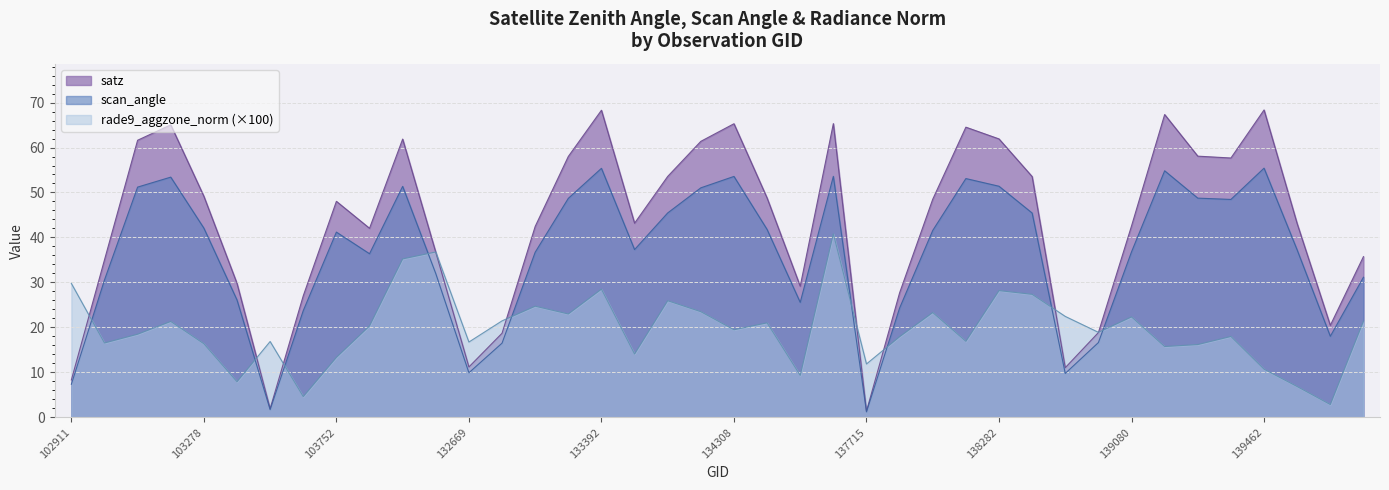

Between 134138 and 134505, which series saw the biggest shift?

satz